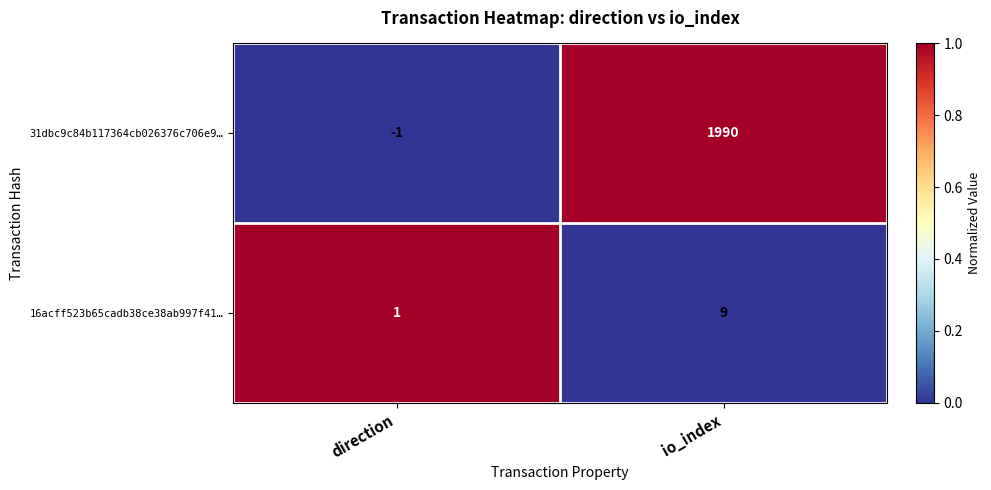

What is the sum of the 31dbc9c84b117364cb026376c706e9… values at io_index and direction?

1989